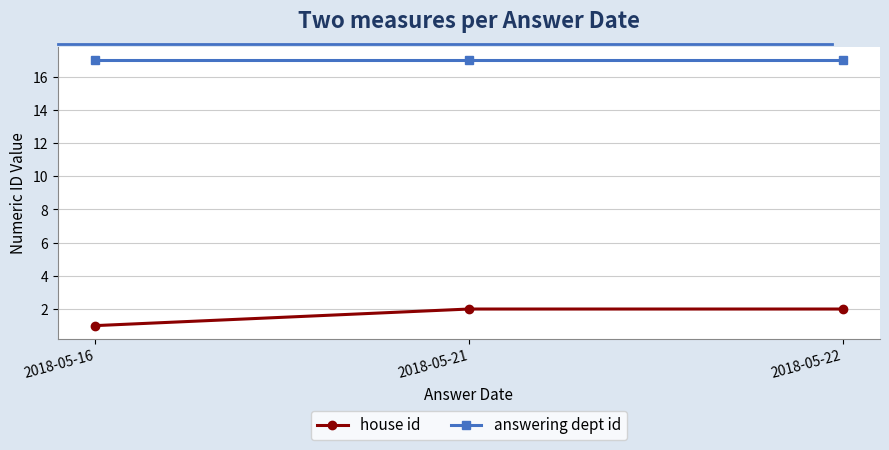

What is the sum of the house id values at 2018-05-16 and 2018-05-22?

3